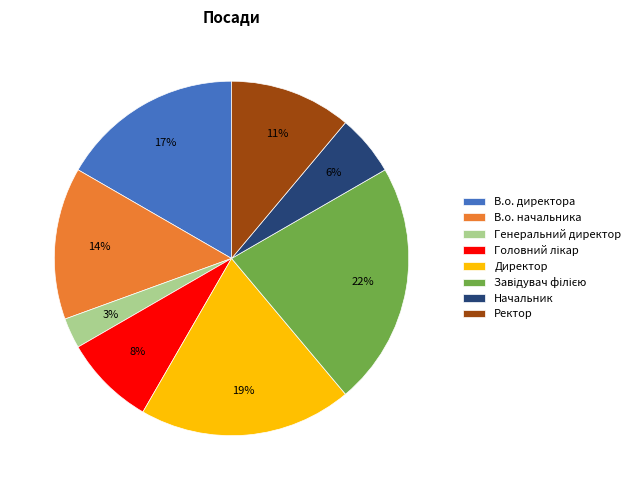

To the nearest percent, what percentage of the pie is Ректор?

11%